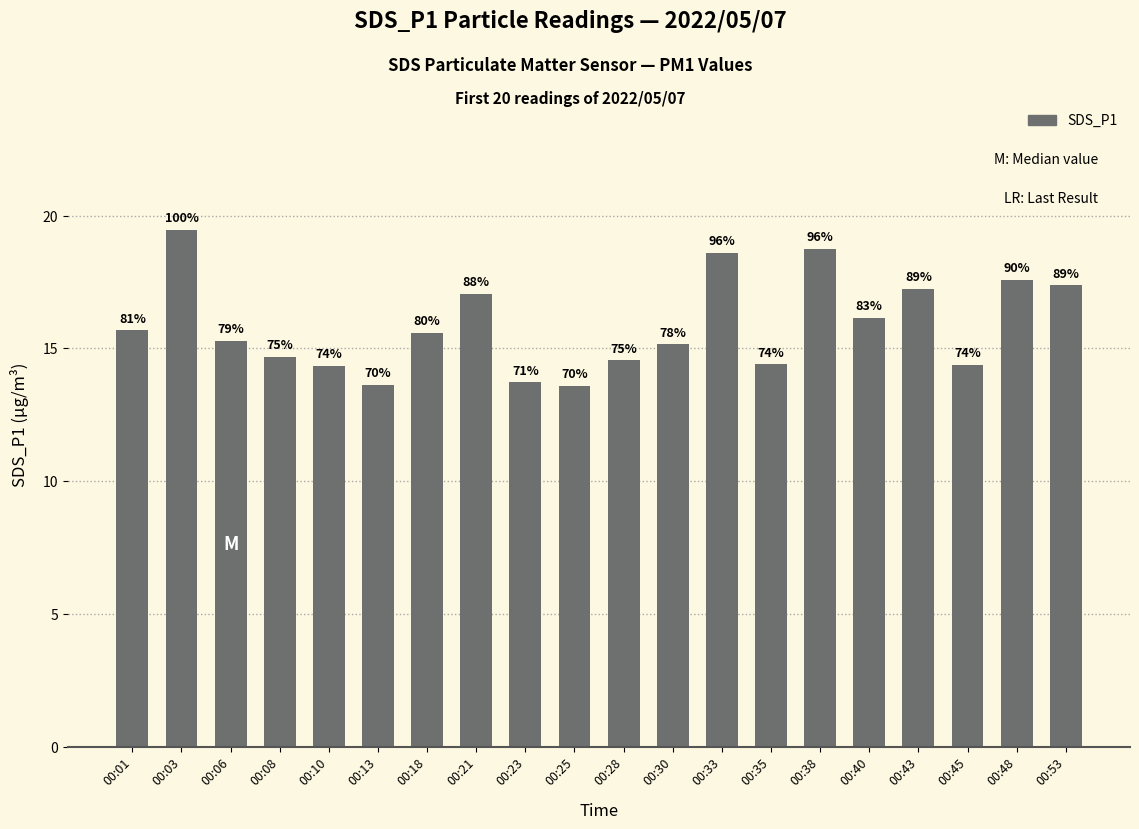

What is the smallest value displayed?

13.6